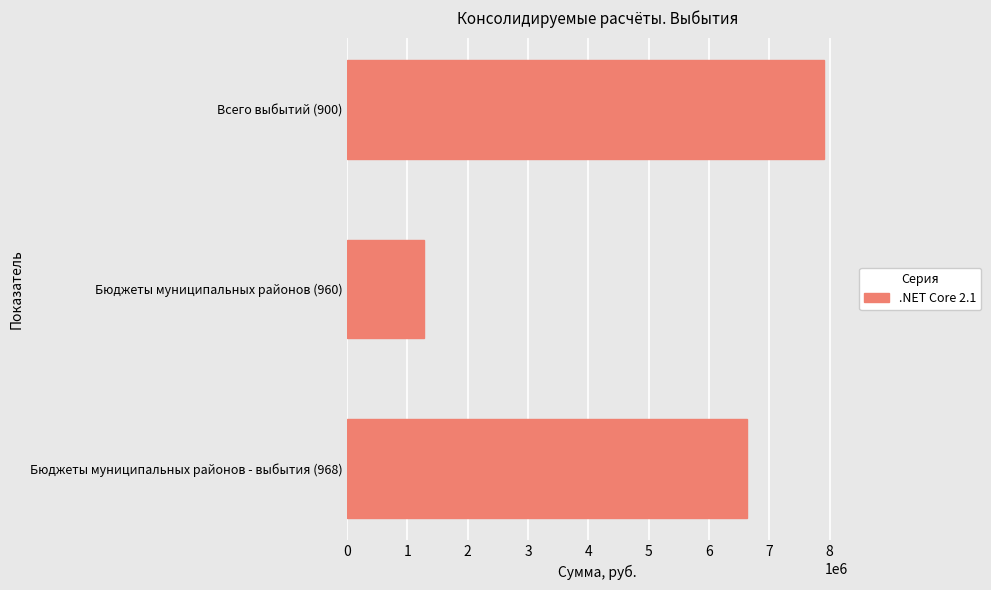

Where is the data nearest to the value 4587674?

Бюджеты муниципальных районов - выбытия (968)